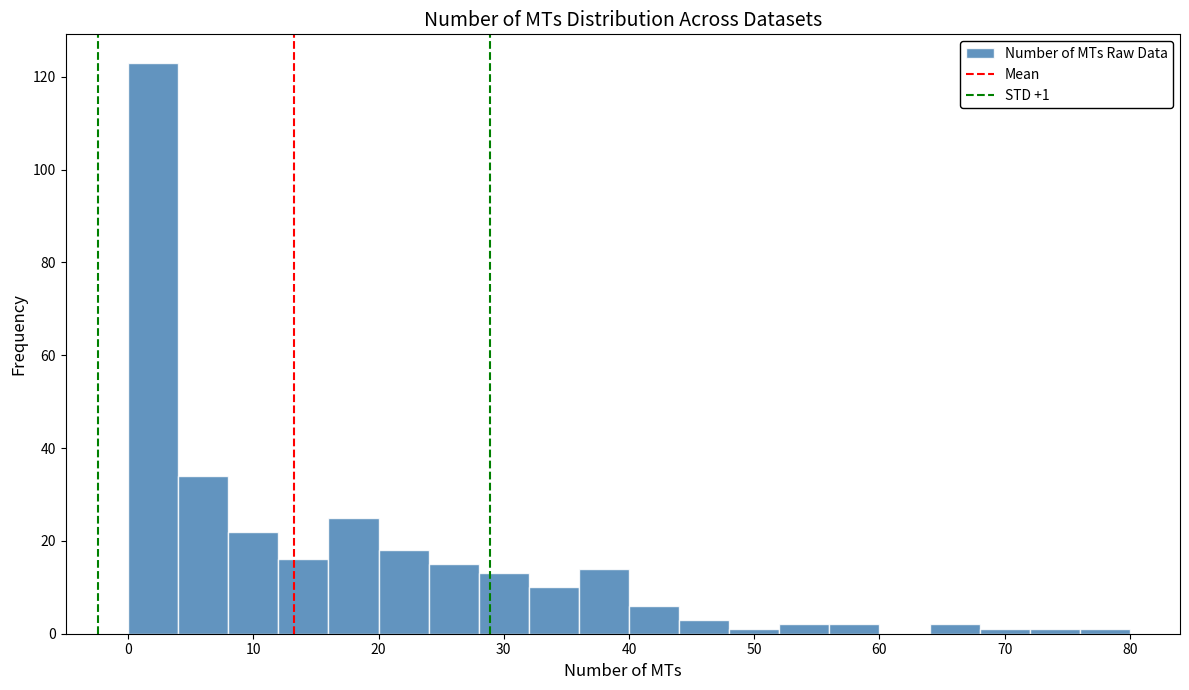

Which range on the x-axis has the tallest bar?

0 to 4